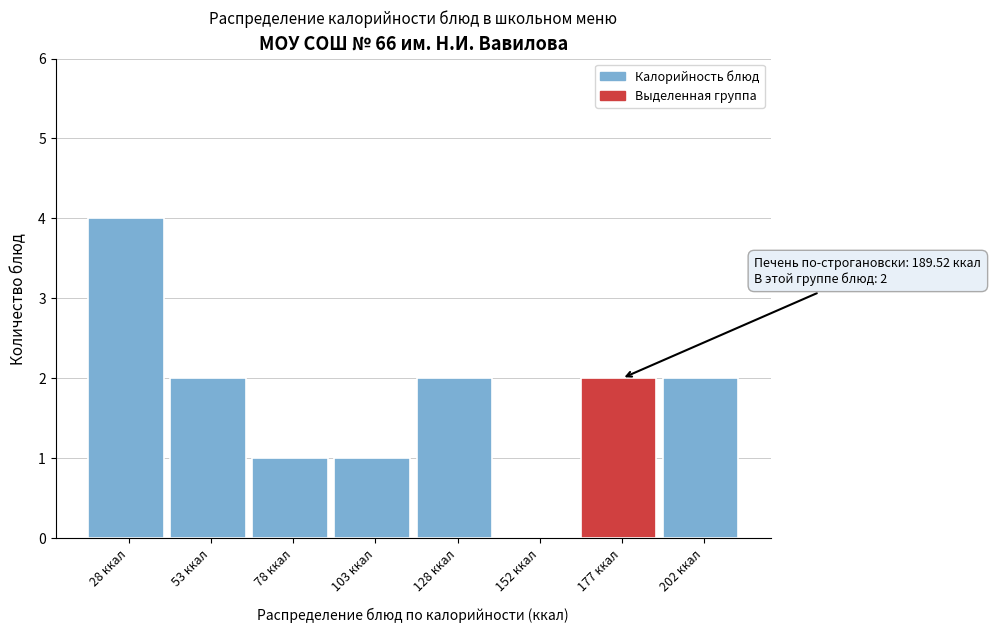

Reading right to left, list all the values displayed in this chart.

202 ккал=2	177 ккал=2	152 ккал=0	128 ккал=2	103 ккал=1	78 ккал=1	53 ккал=2	28 ккал=4